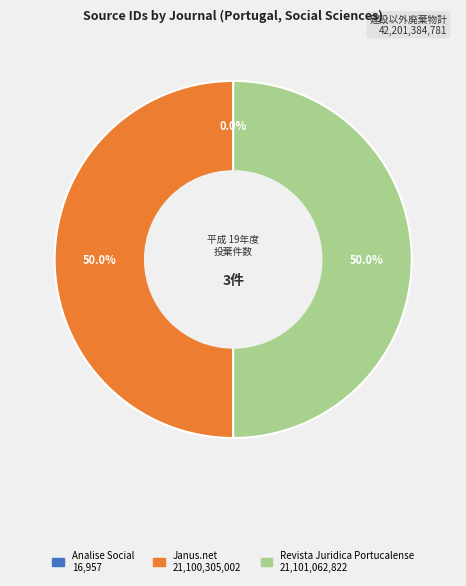

What portion of the pie excludes Janus.net?

50.0%